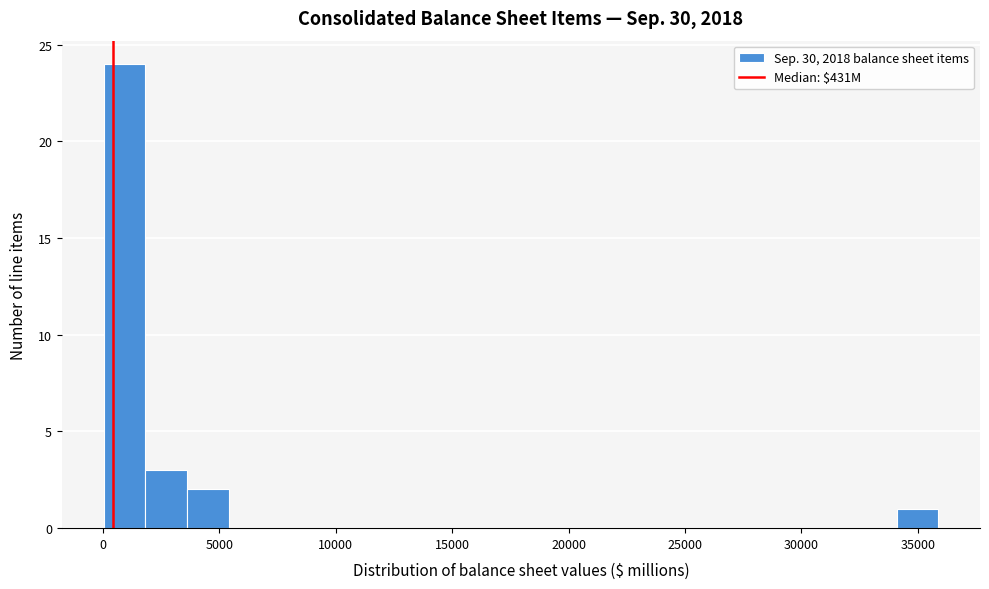

Read against the x-axis, roughly where is the centre of the tallest bar?

1000